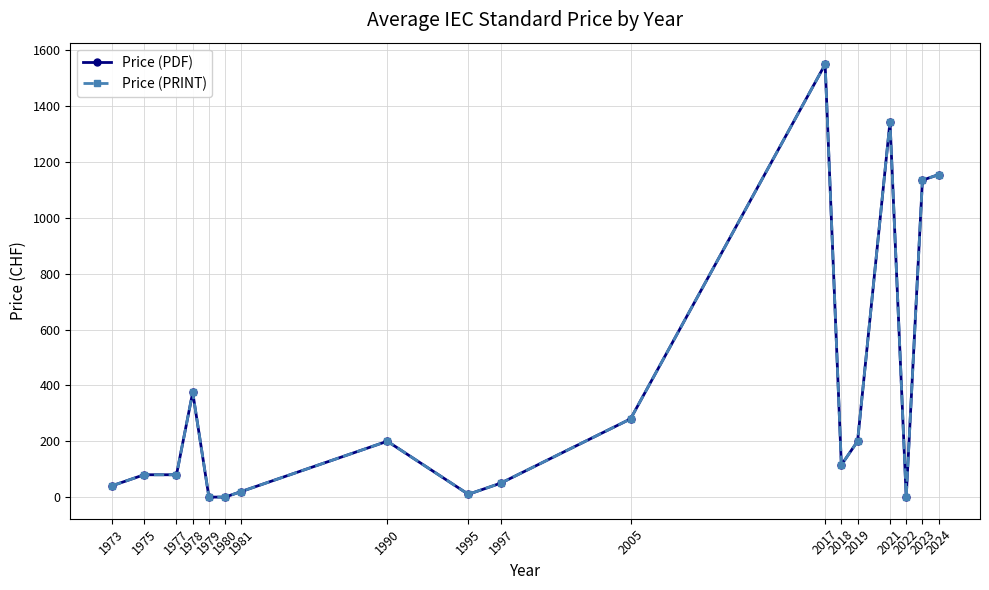

What is the sum of the Price (PDF) values at 1979 and 2017?

1550